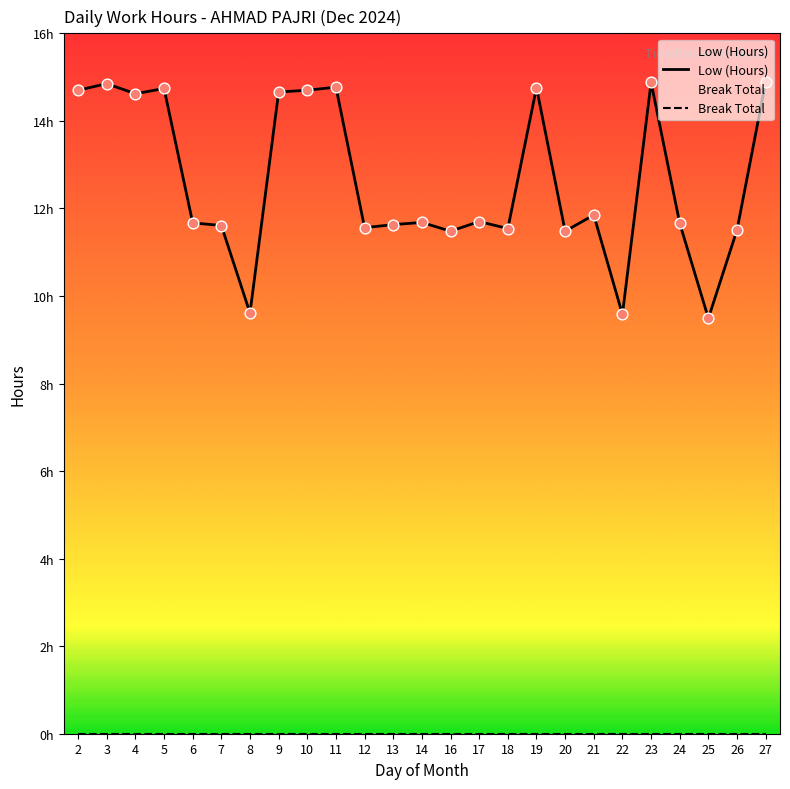

Between 16 and 24, which is larger?

24